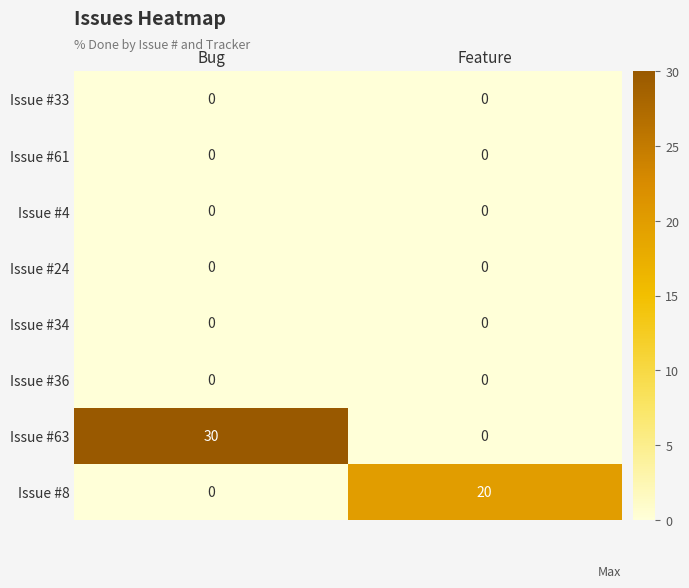

The Issue #8 series shows -12 at Bug. True or false?

False